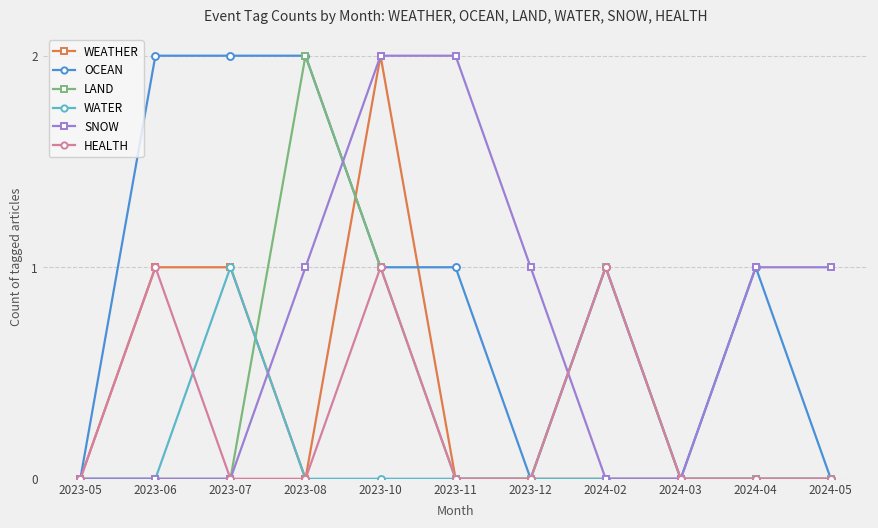

At which category does HEALTH reach its first local peak?

2023-06